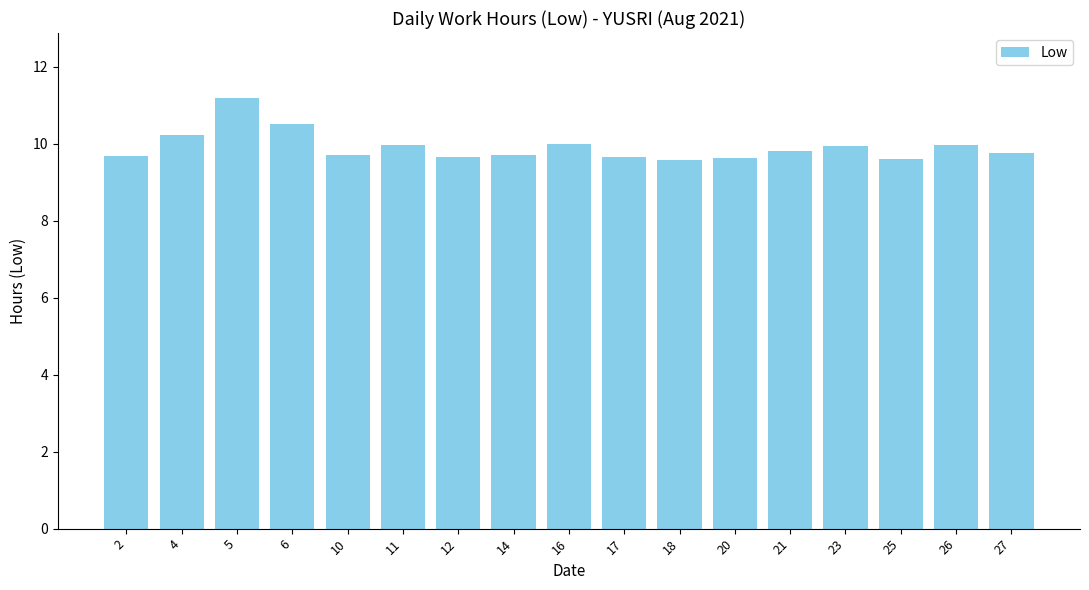

Are the bars horizontal?

No